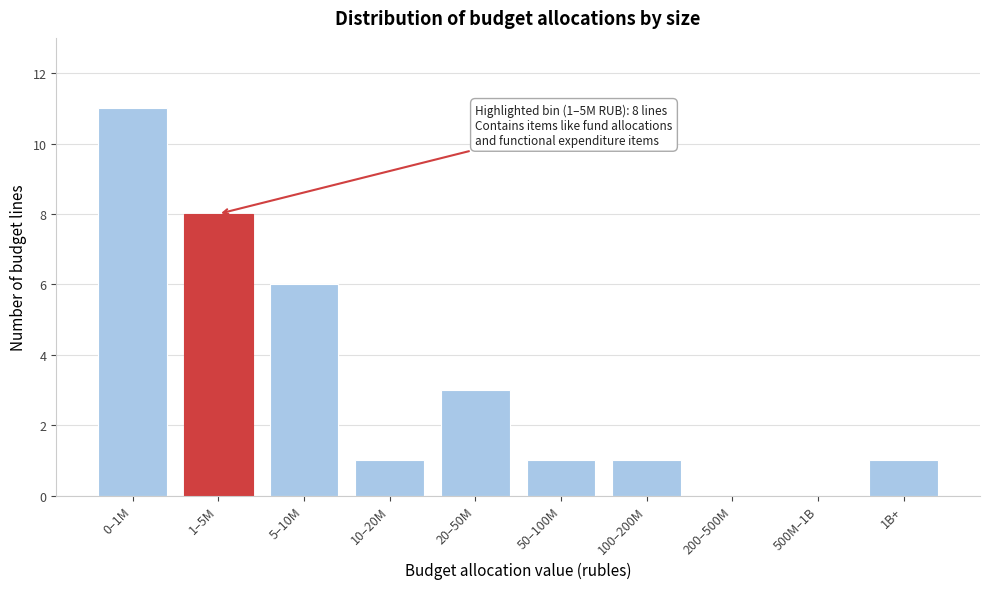

Reading left to right, what are all the values shown in this chart?

0–1M=11	1–5M=8	5–10M=6	10–20M=1	20–50M=3	50–100M=1	100–200M=1	200–500M=0	500M–1B=0	1B+=1